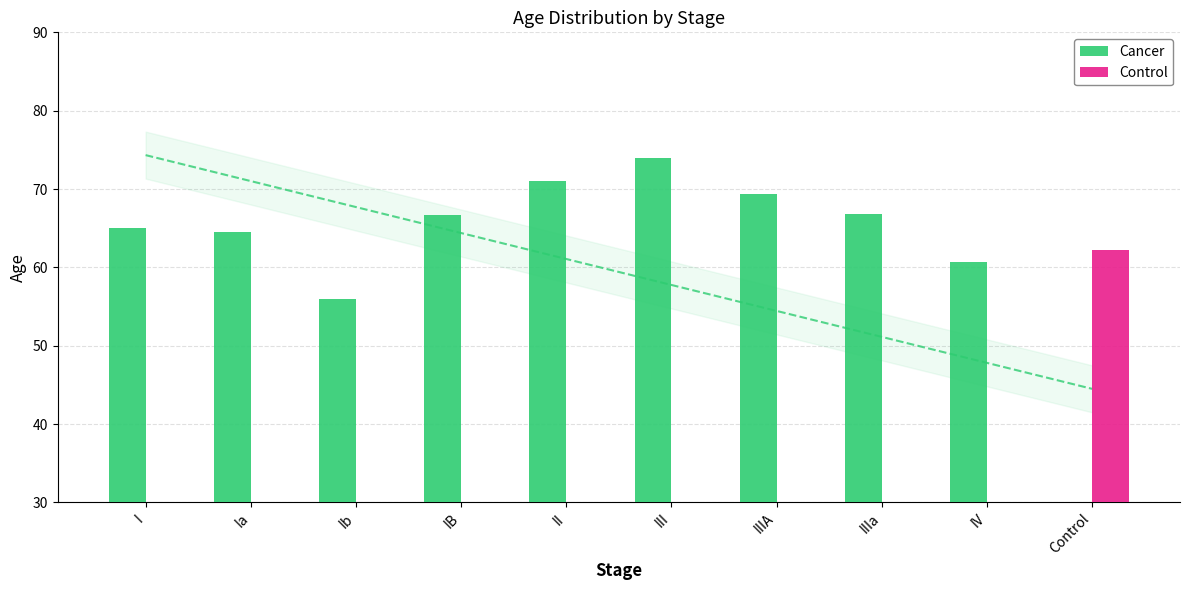

Which series has the widest spread of values?

Cancer